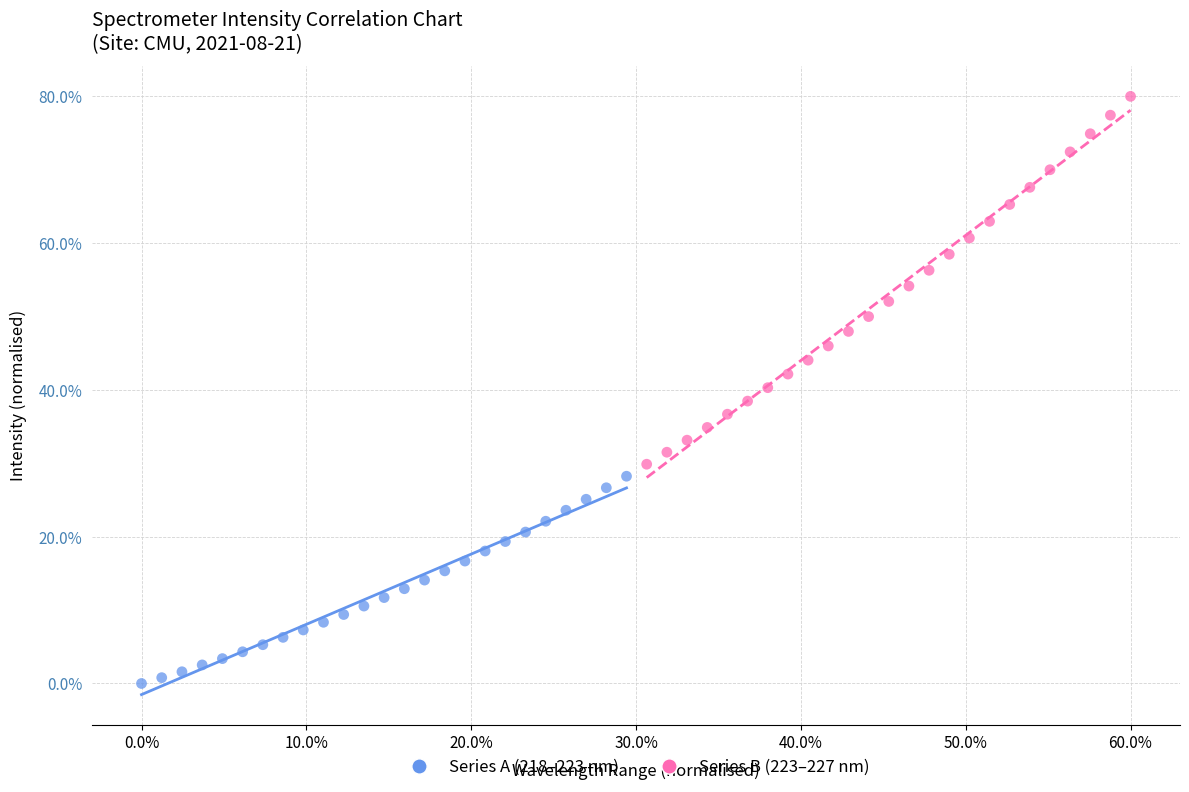

Which series has the largest Y range (max minus min)?

Series B (223–227 nm)